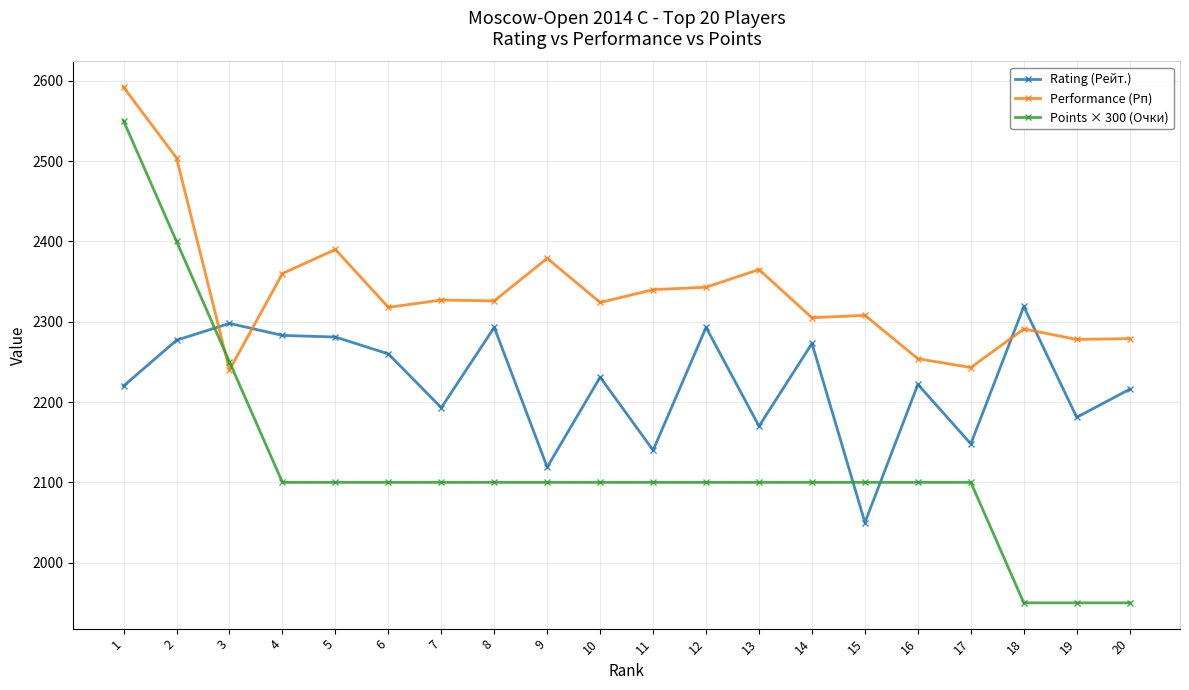

Is the value of Rating (Рейт.) at 13 greater than the value of Performance (Рп) at 16?

No